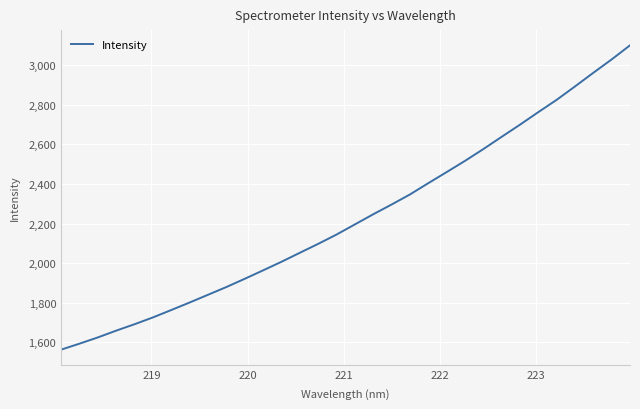

What is the maximum value shown in the chart?

3100.2